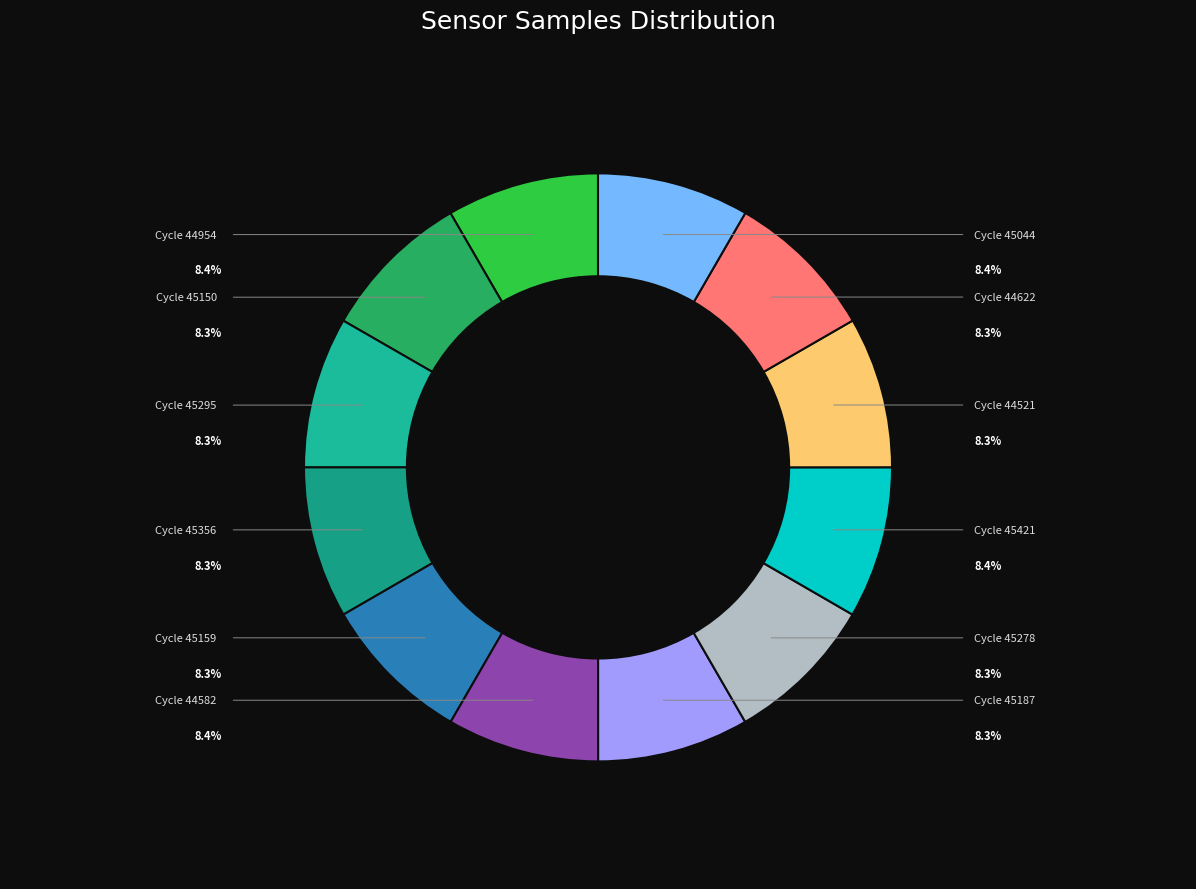

How many segments does this pie chart have?

12